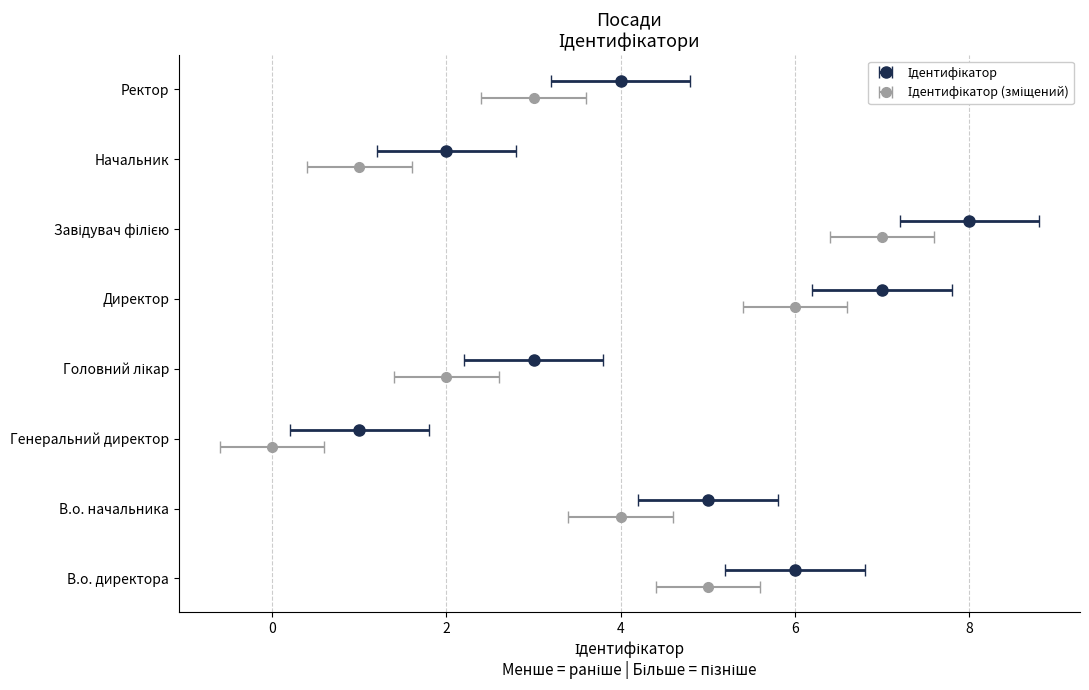

List the labels in order of value, smallest first.

Генеральний директор, Начальник, Головний лікар, Ректор, В.о. начальника, В.о. директора, Директор, Завідувач філією